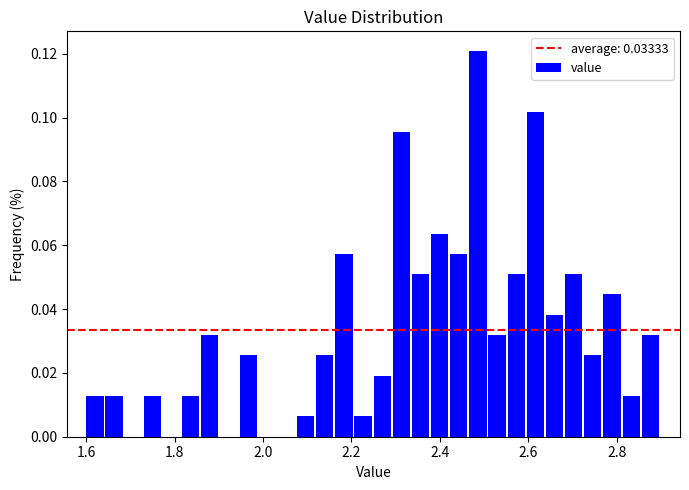

Read against the x-axis, roughly where is the centre of the tallest bar?

2.48